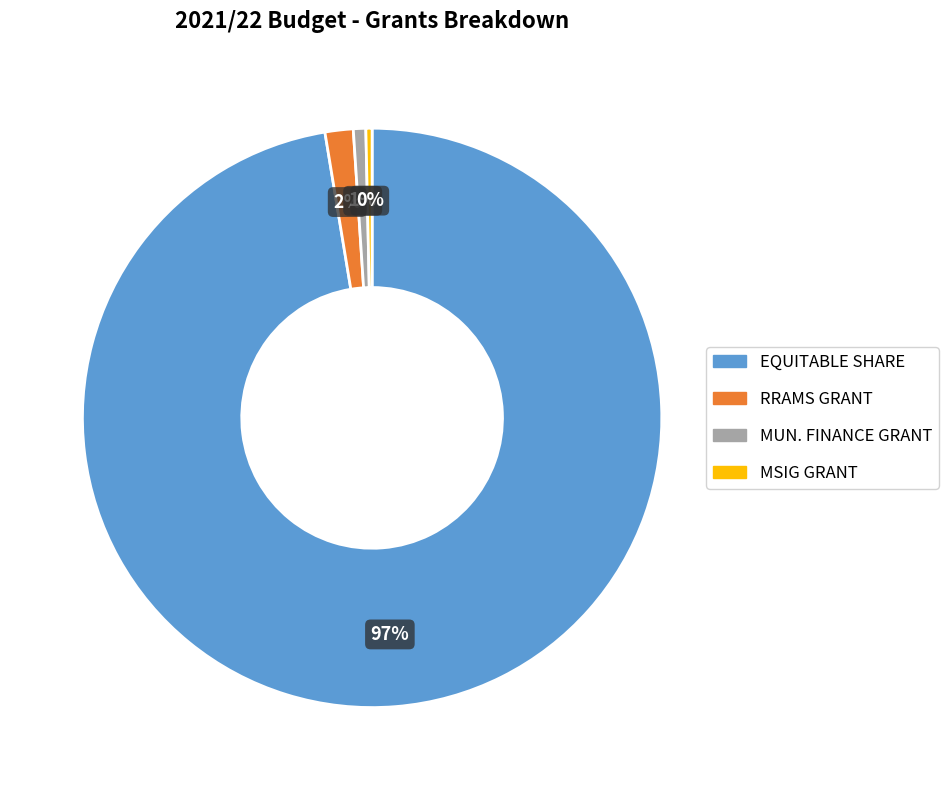

To the nearest percent, what percentage of the pie is MUN. FINANCE GRANT?

1%